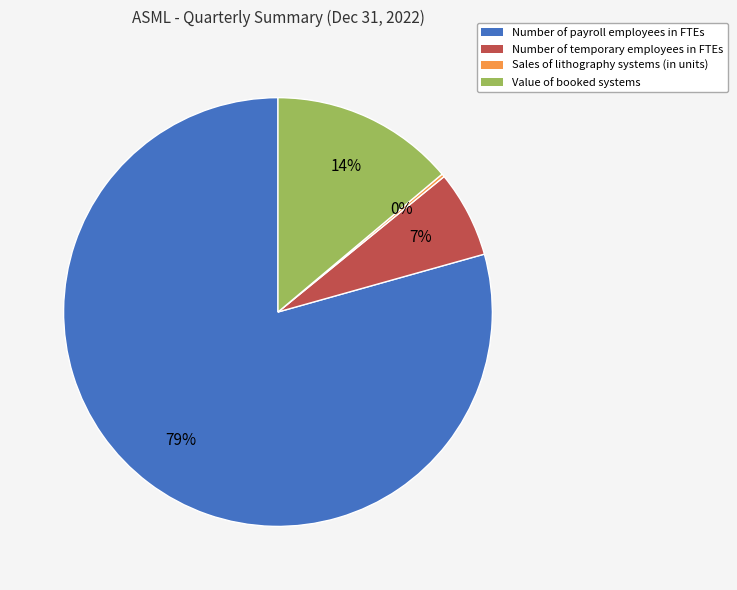

The Value of booked systems slice represents 9% of the pie. True or false?

False